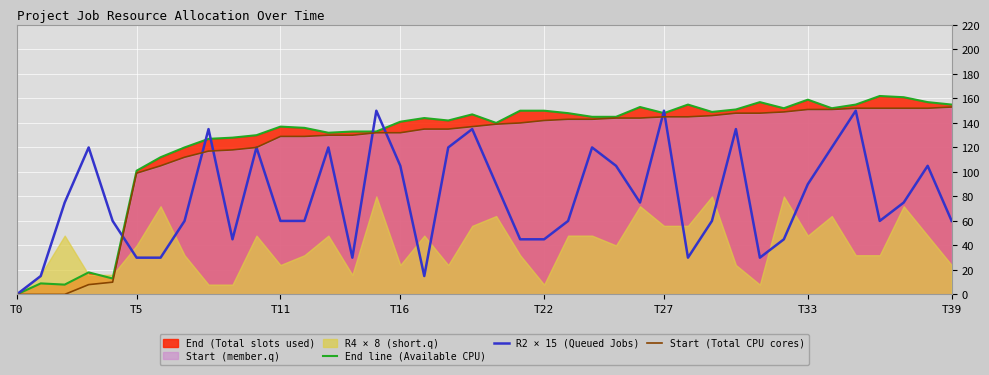

What is the difference between the maximum and minimum values in the R2 × 15 (Queued Jobs) series?

150